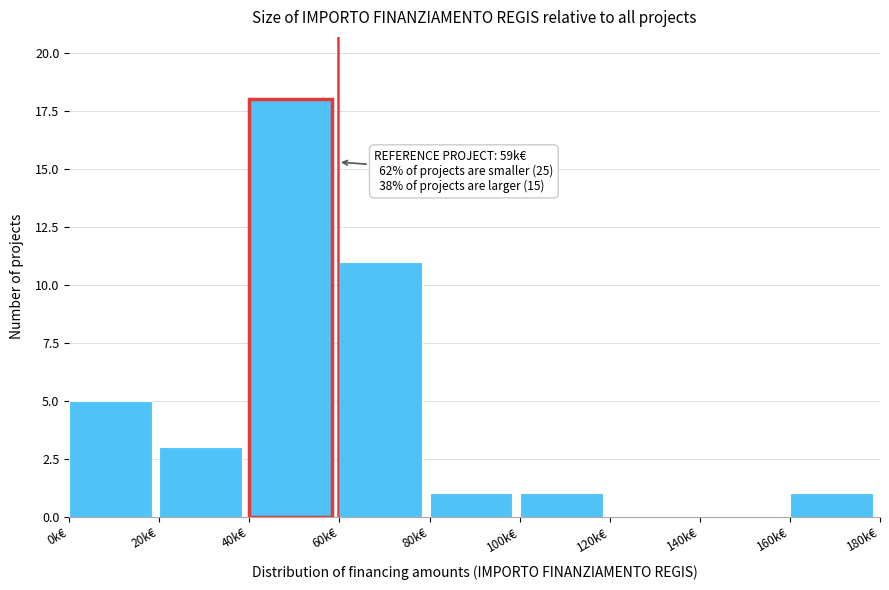

Reading right to left, extract all data points from this chart.

160k€=1	140k€=0	120k€=0	100k€=1	80k€=1	60k€=11	40k€=18	20k€=3	0k€=5